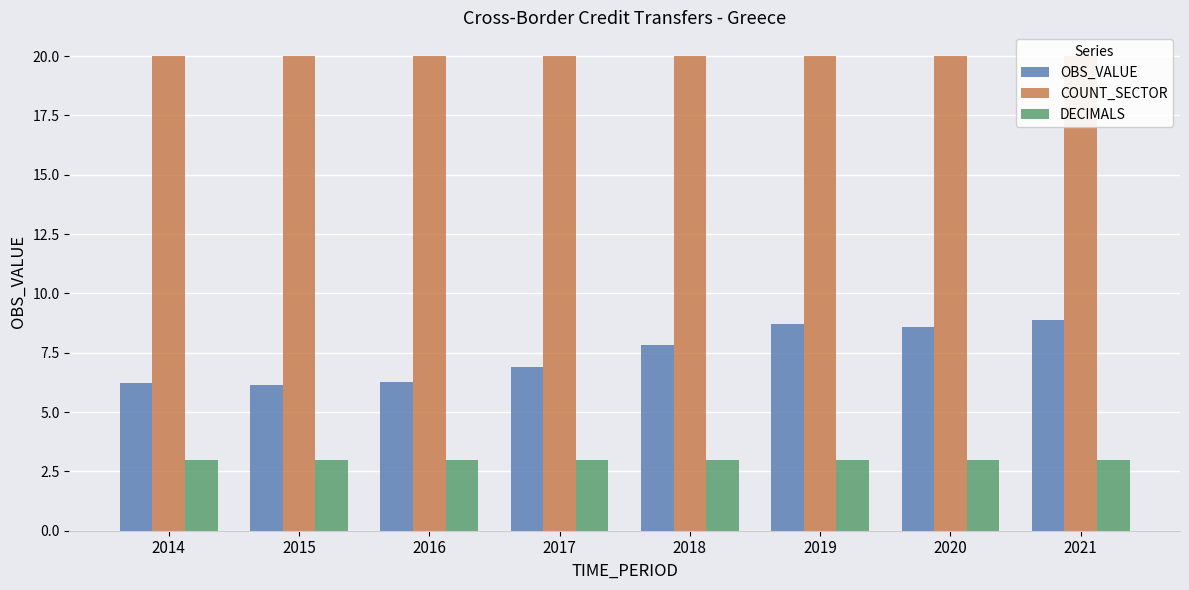

What is the lowest value of the OBS_VALUE series?

6.2